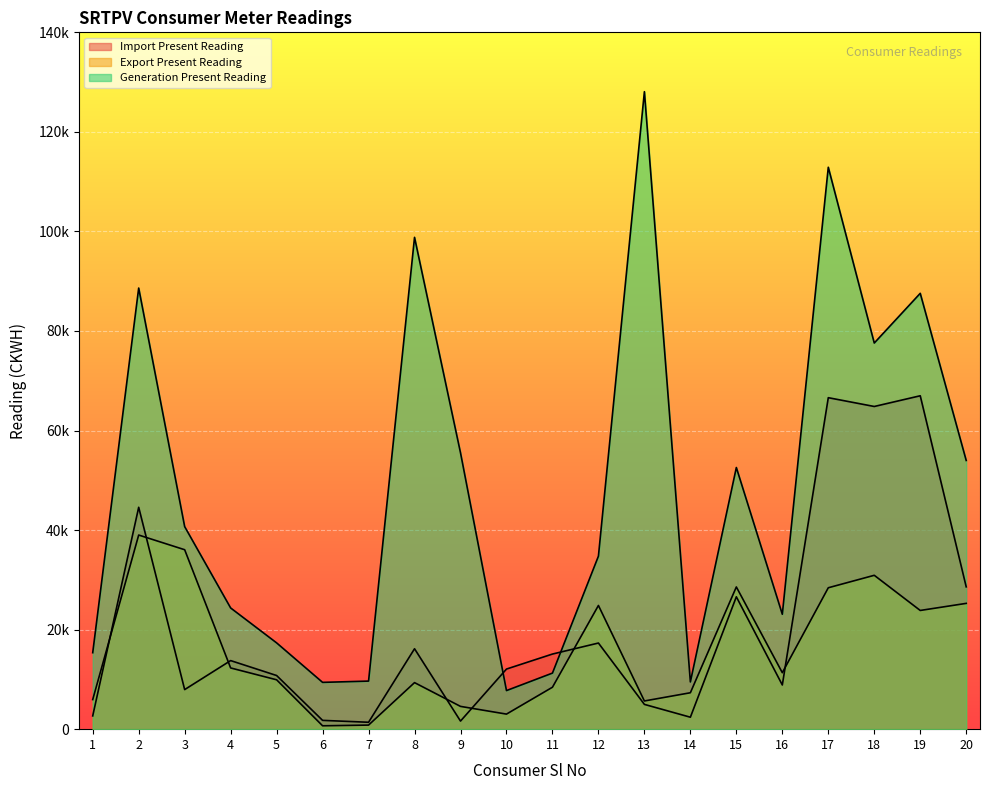

How many lines are shown in the chart?

3